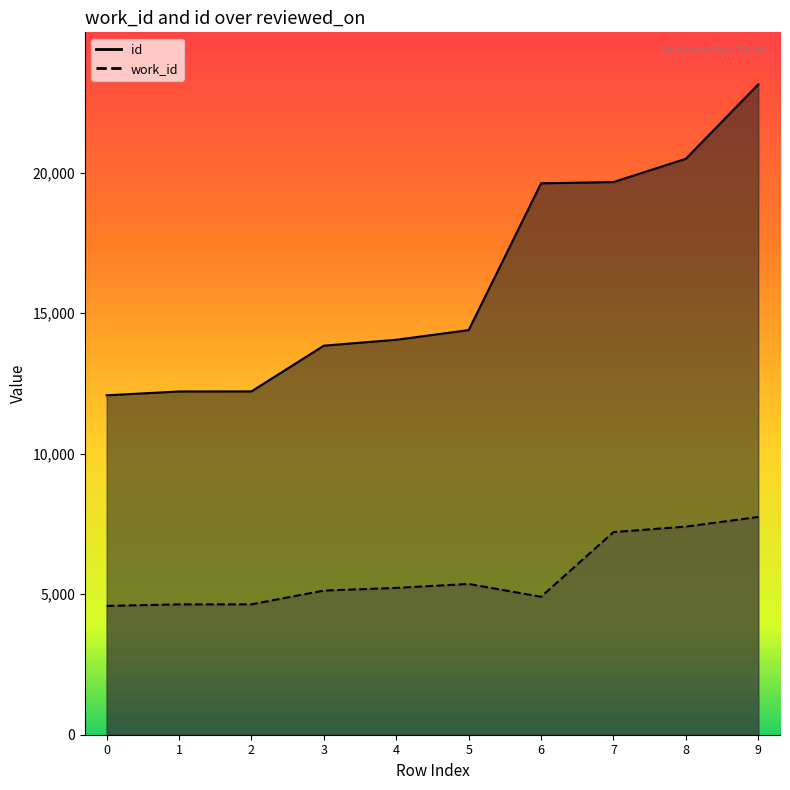

In work_id, how many points are higher than both neighbors (excluding endpoints)?

1